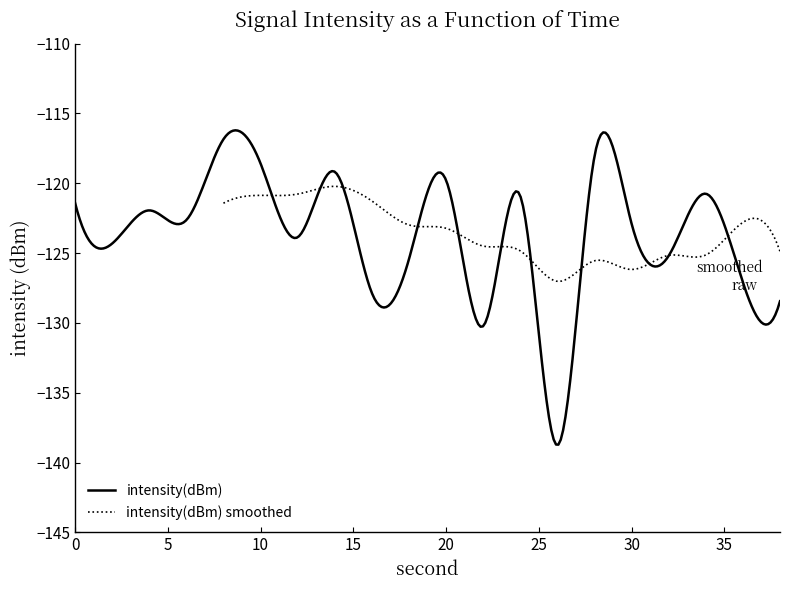

What is the smallest value displayed?

-138.8